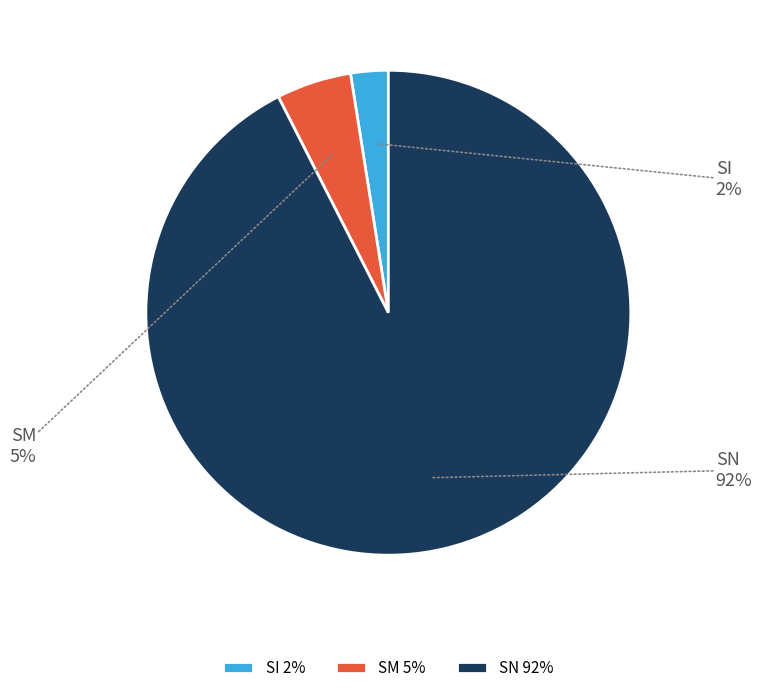

Count the number of slices in the pie.

3